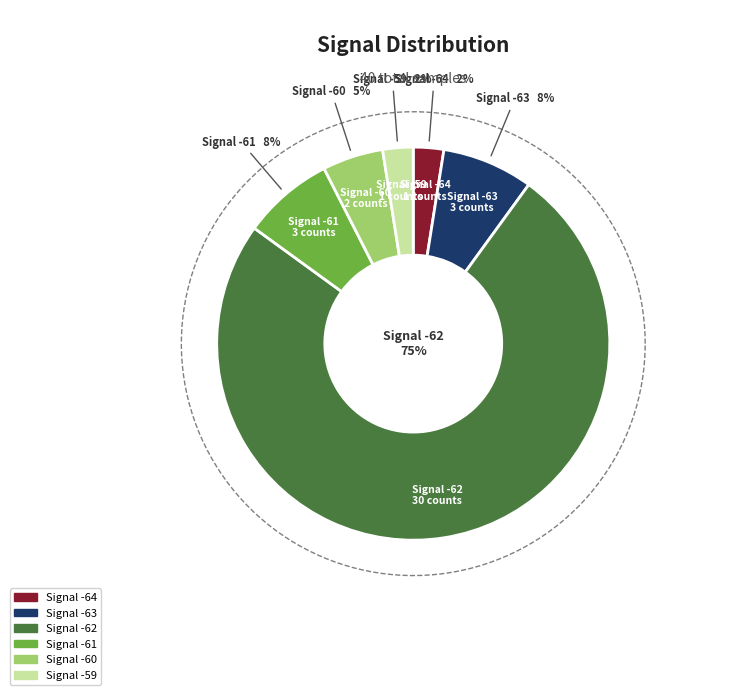

True or false: 26 accounts for 10% of the total.

False